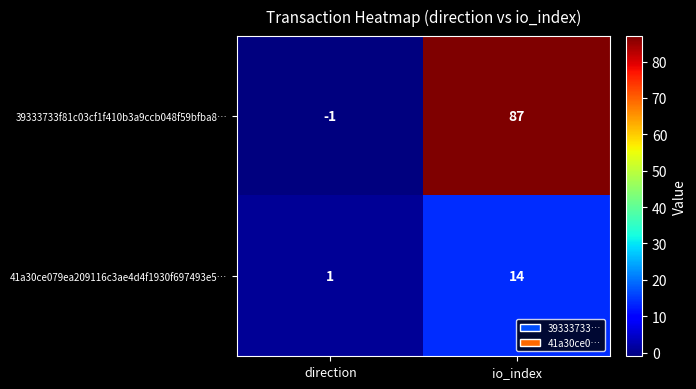

What is the average value of the 39333733f81c03cf1f410b3a9ccb048f59bfba8… series?

43